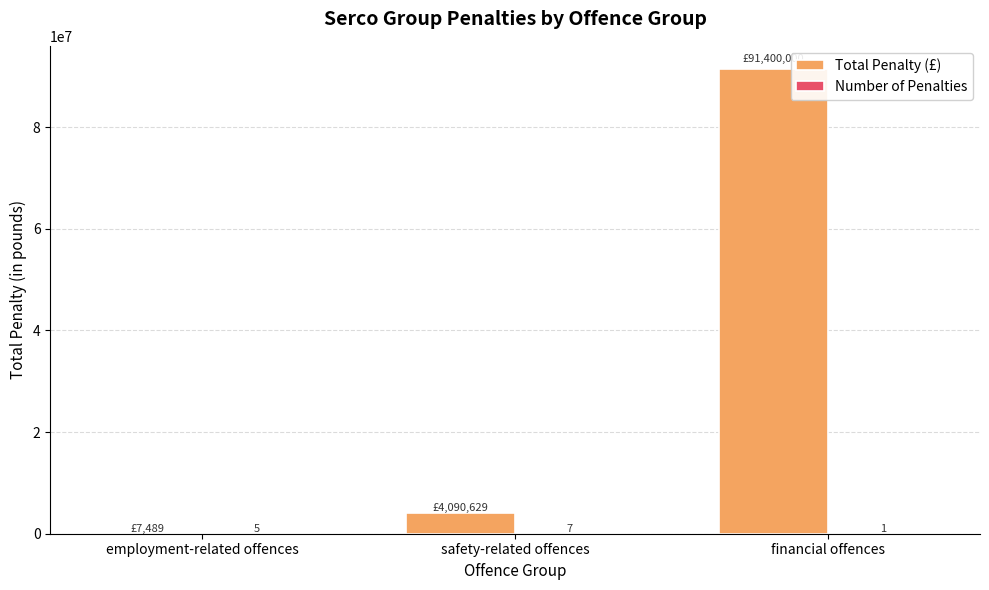

Between employment-related offences and safety-related offences, which series saw the biggest shift?

Total Penalty (£)